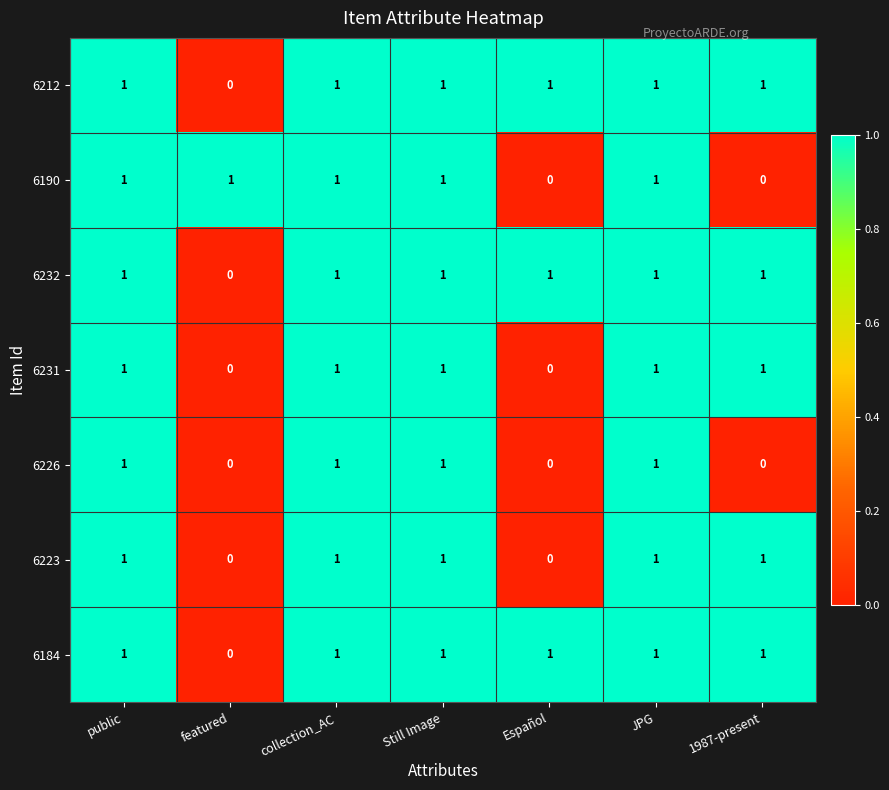

At how many categories does at least one series exceed 0?

7